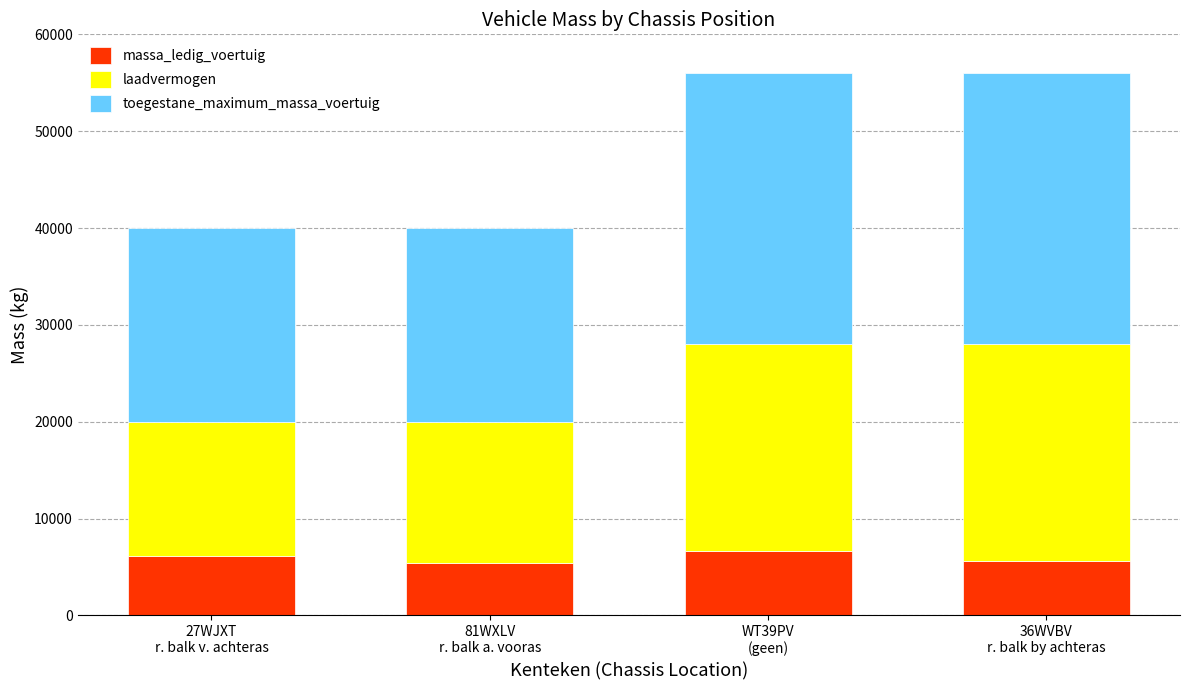

What is the highest value of the massa_ledig_voertuig series?

6610